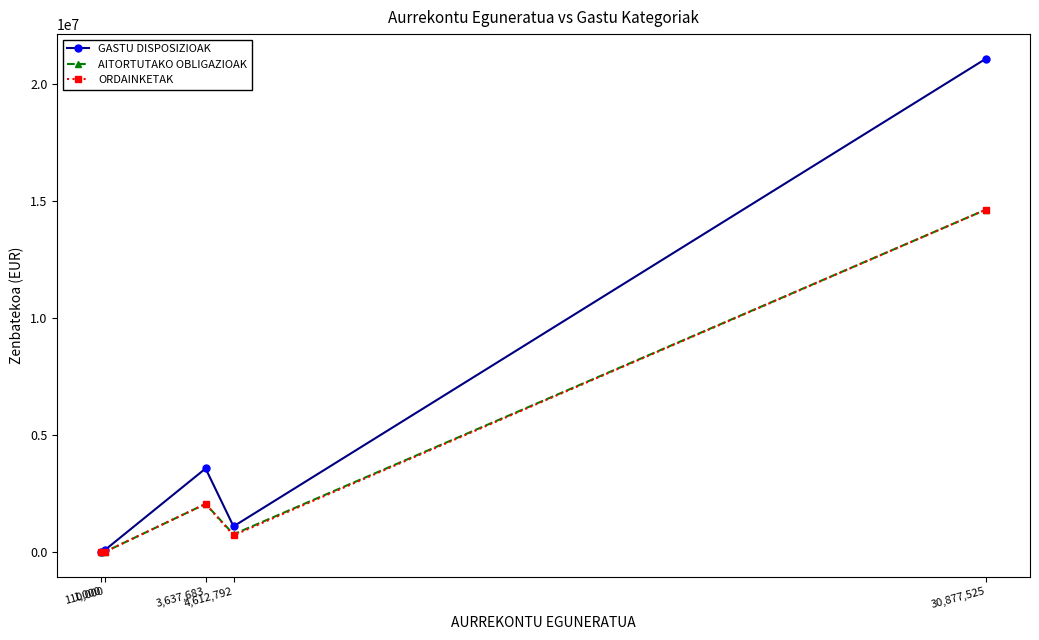

What is the maximum value shown in the chart?

21093107